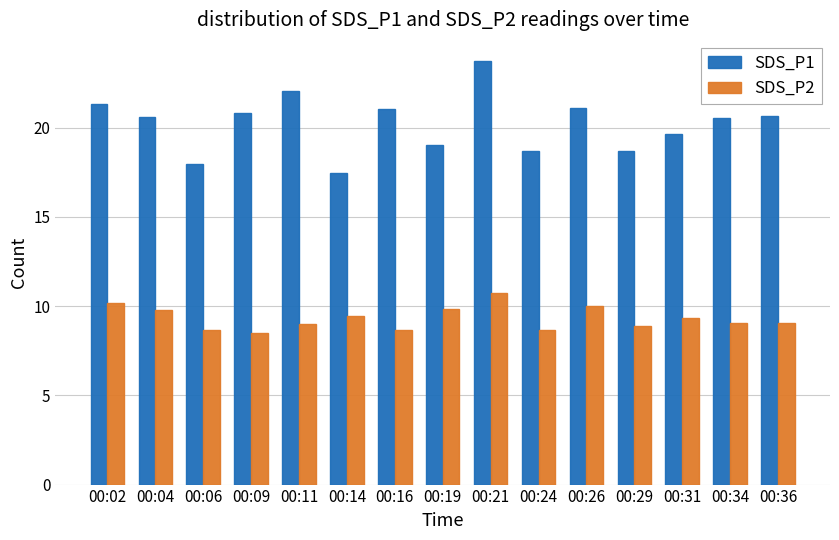

What is the sum of all SDS_P1 values?

303.2